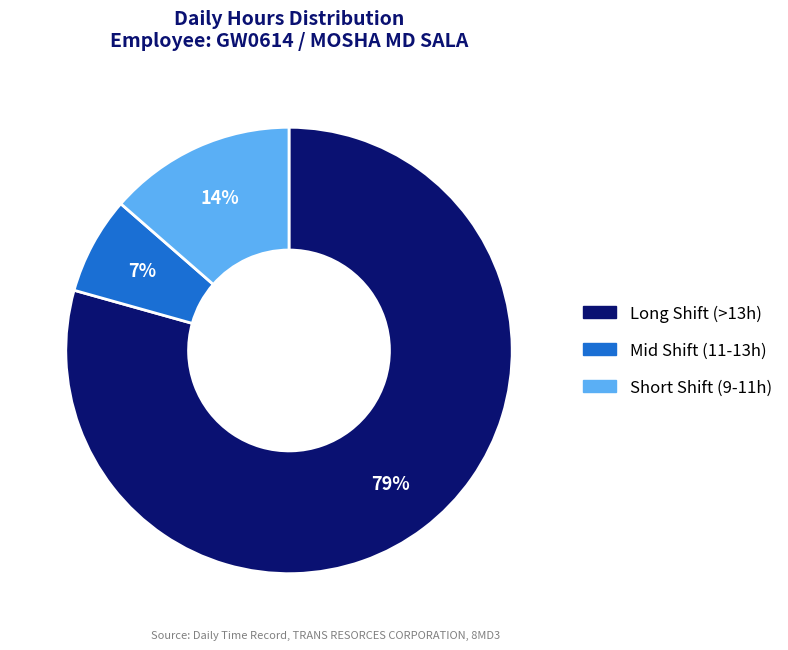

To the nearest percent, what is the average slice percentage?

33%